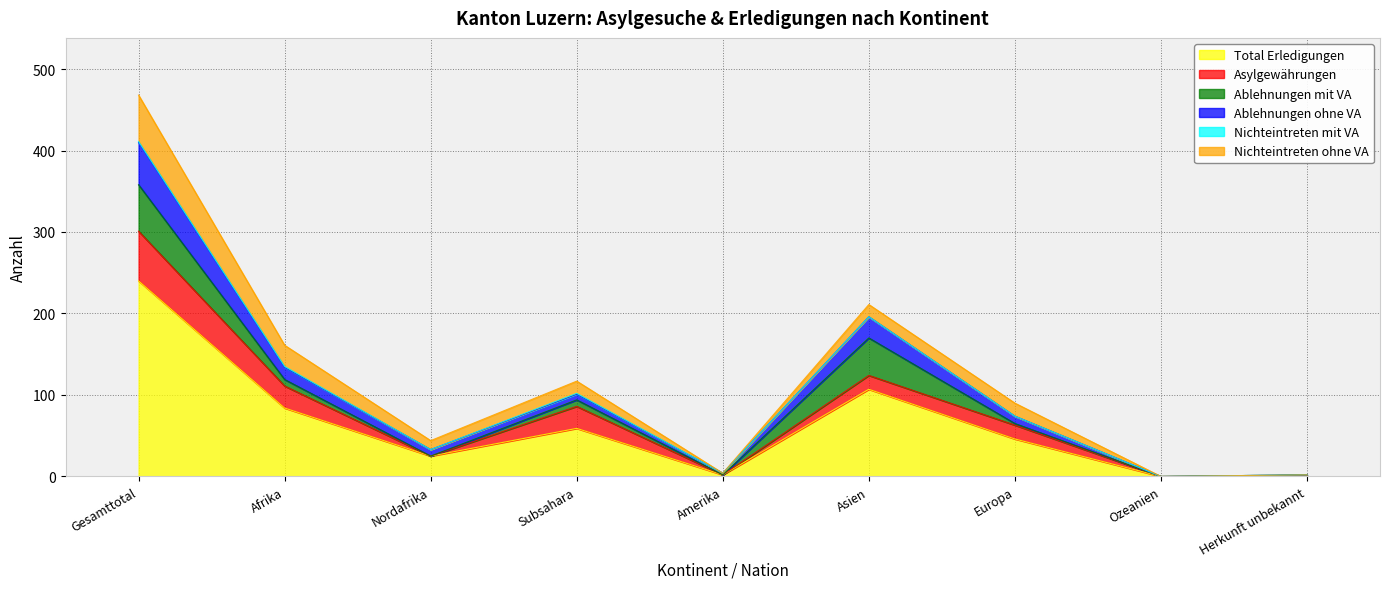

What is the spread (max minus min) of values at Nordafrika?

25